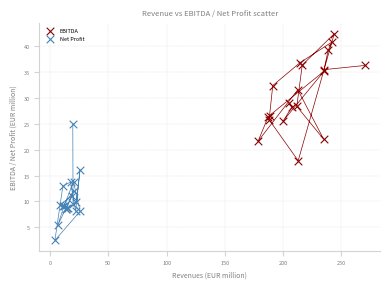

Which series has the widest spread of Y values?

EBITDA